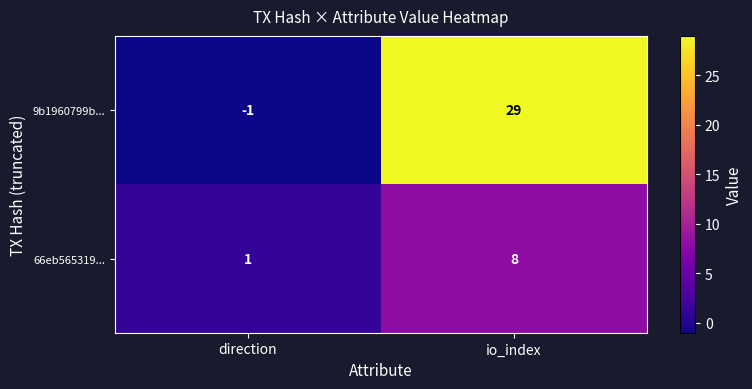

At direction, list the series in order from smallest to largest.

9b1960799b..., 66eb565319...